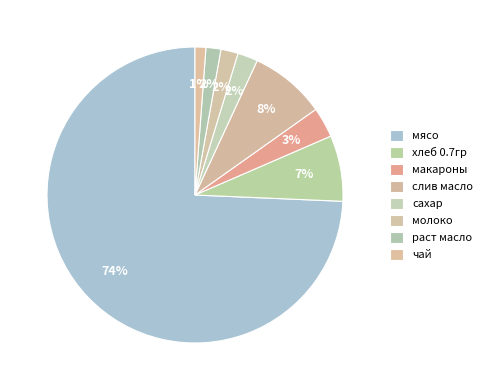

To the nearest percent, what percentage of the pie is сахар?

2%